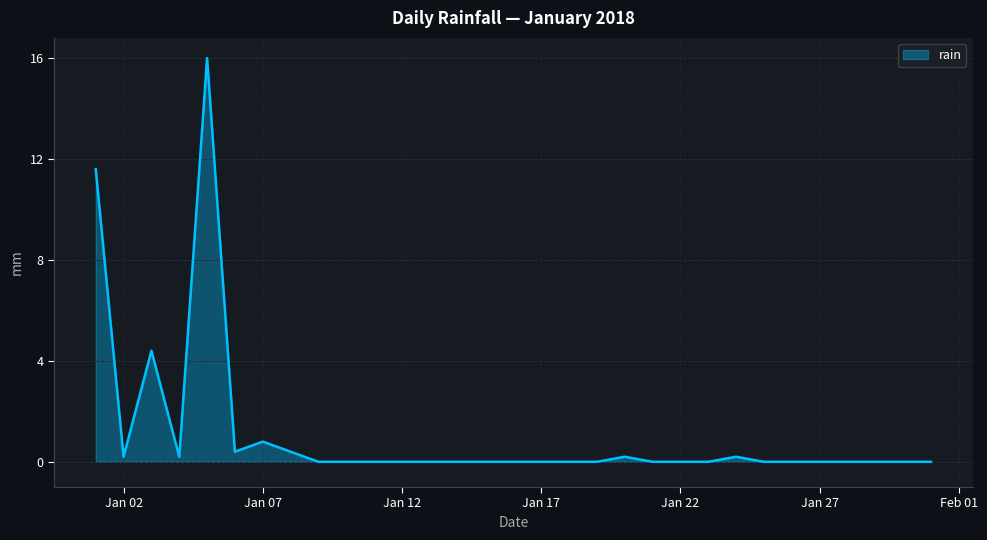

What is the maximum value shown in the chart?

16.0